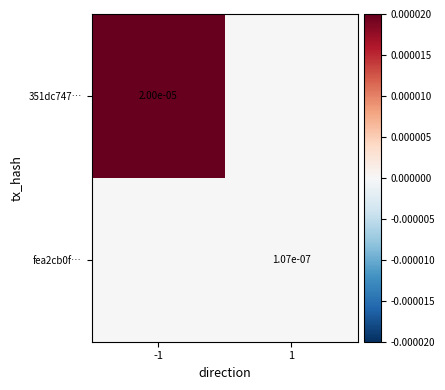

True or false: fea2cb0f… has a value of 0.0 at 1.

True